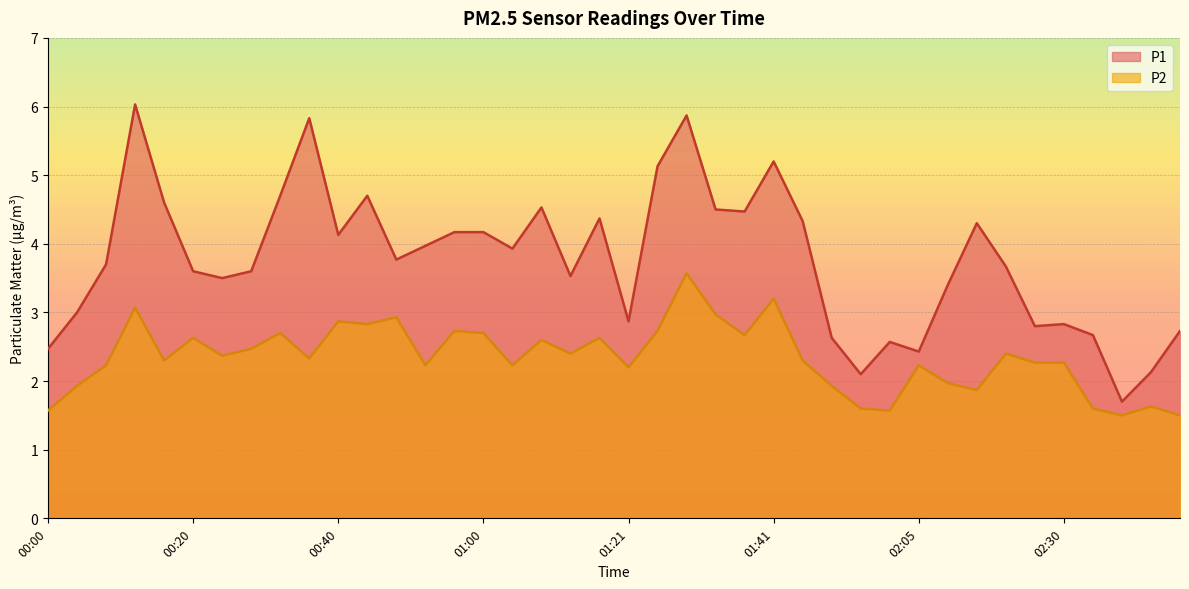

Between 00:08 and 00:56, which series saw the biggest shift?

P2